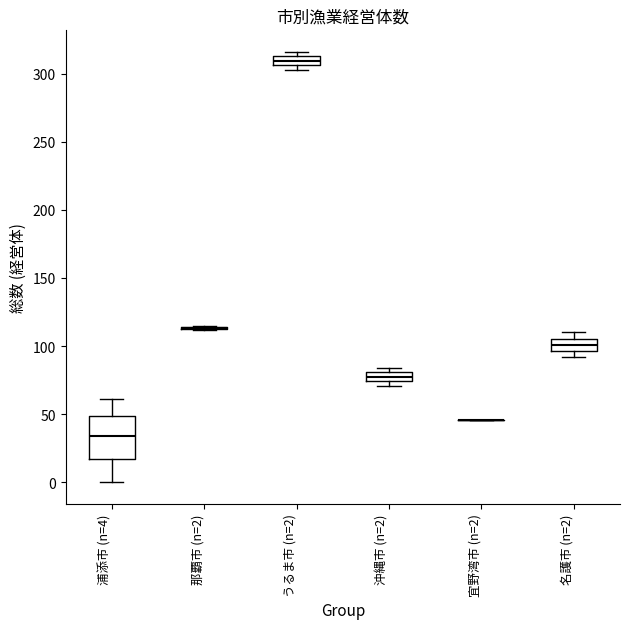

Where is the upper edge of the box for 沖縄市 (n=2) on the y-axis? The values are not printed on the chart, so give them approximately, as read against the axis.

80